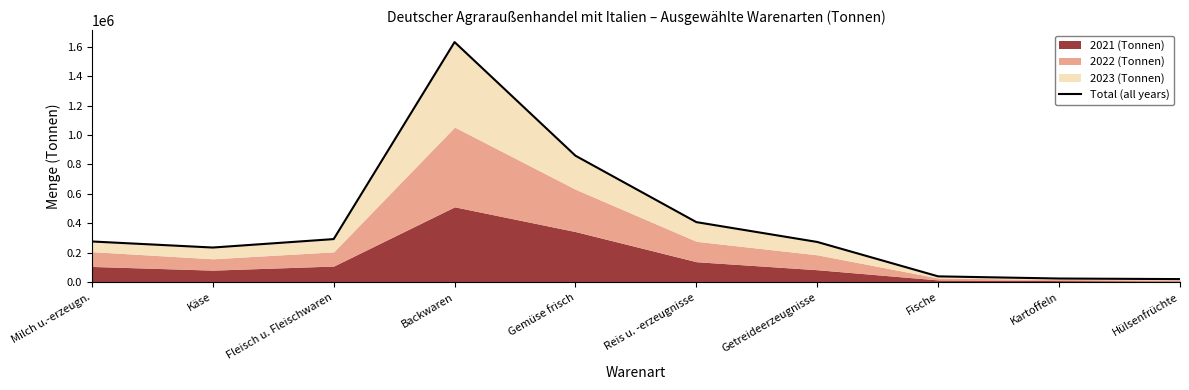

What is the difference between the second highest and second lowest values?

834421.2